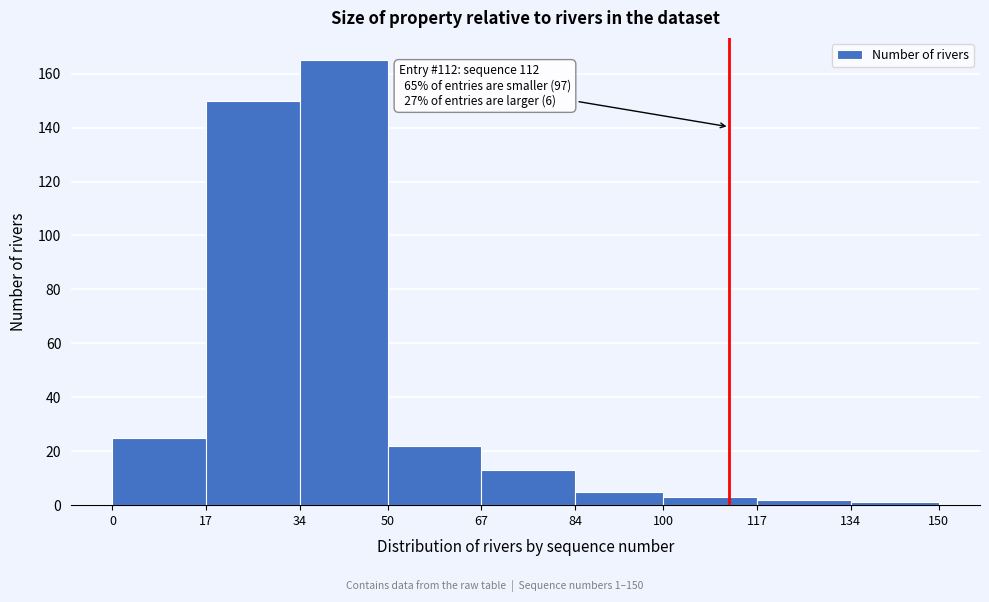

Over which range of the x-axis is the bar tallest?

34 to 50